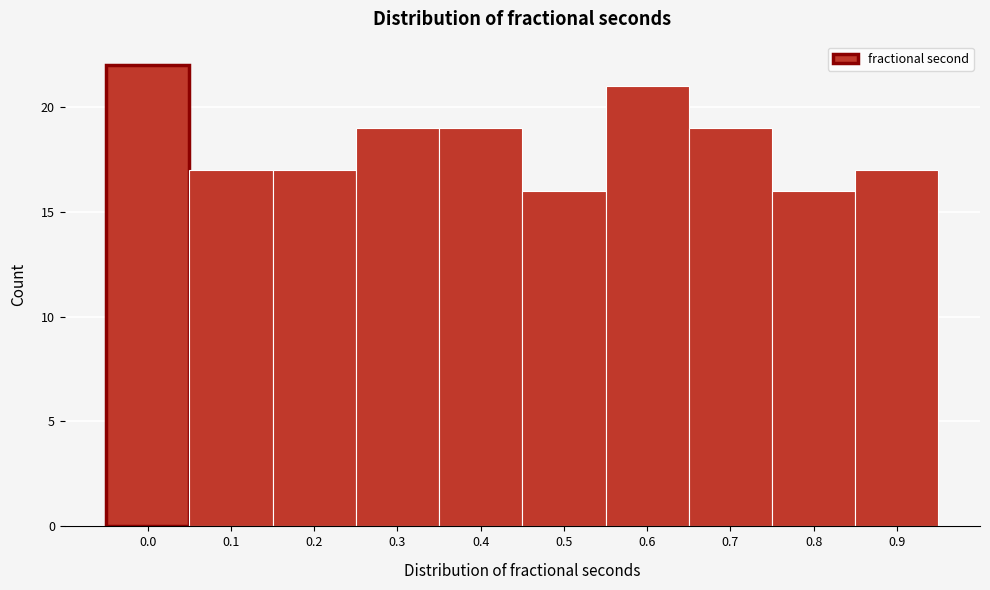

Reading left to right, extract all data points from this chart.

0.0=22	0.1=17	0.2=17	0.3=19	0.4=19	0.5=16	0.6=21	0.7=19	0.8=16	0.9=17